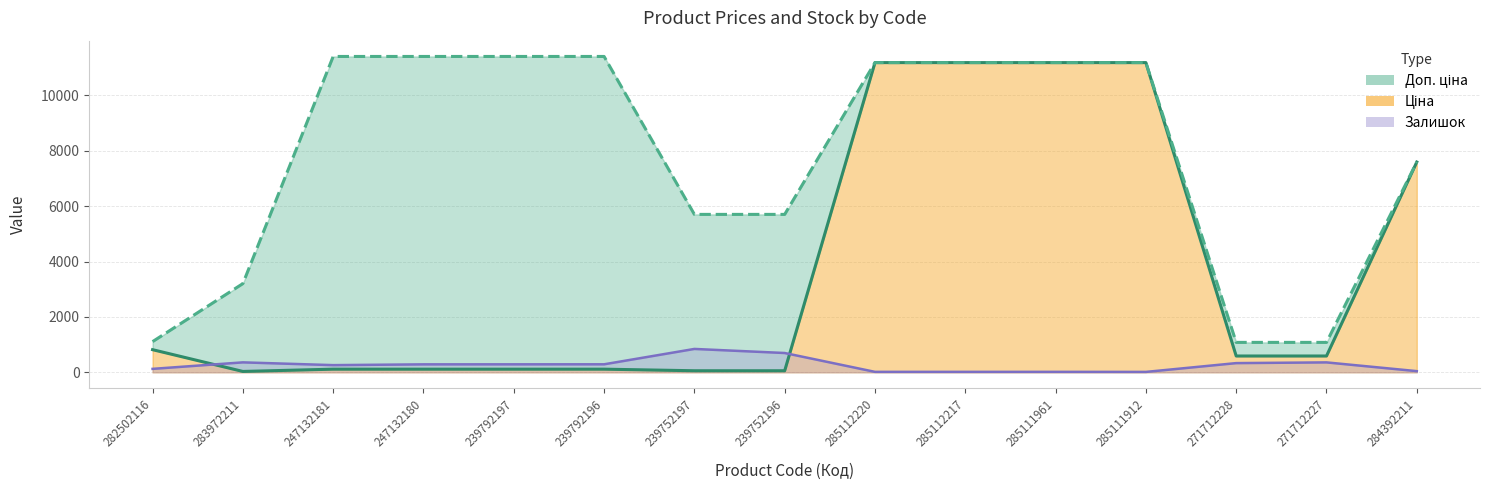

How many distinct data groups are displayed?

3